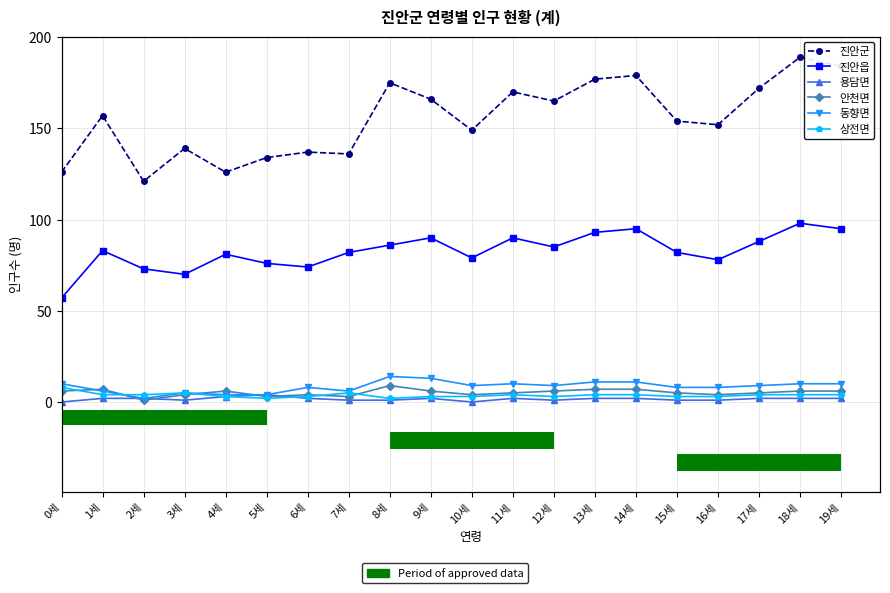

Which category has the highest value across all series?

18세